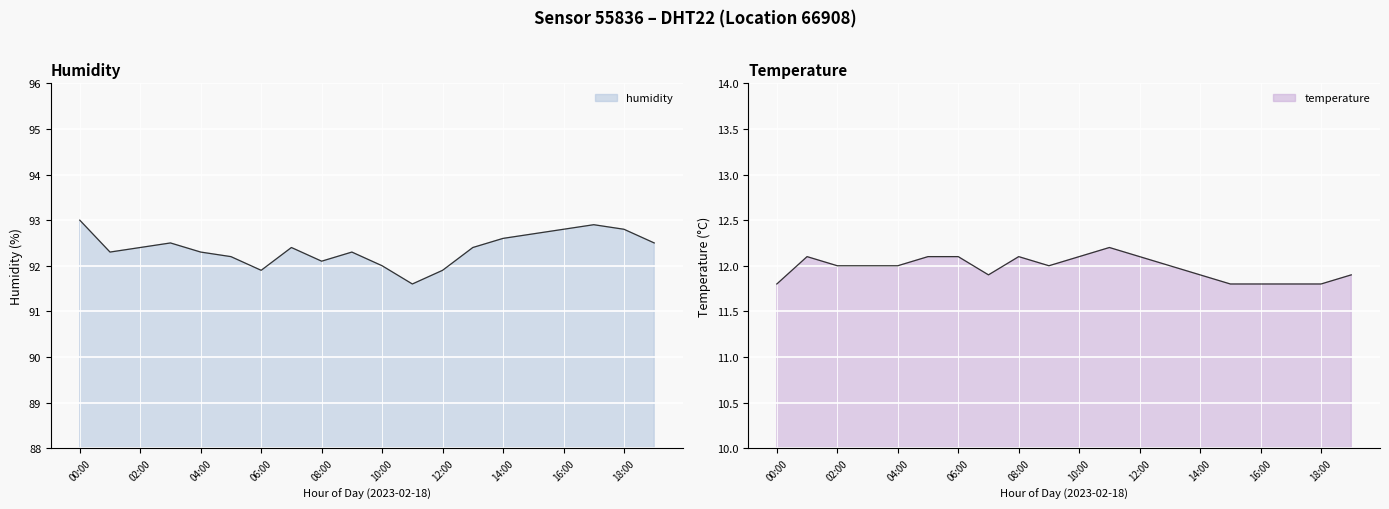

What is the sum of all humidity values?

1847.6